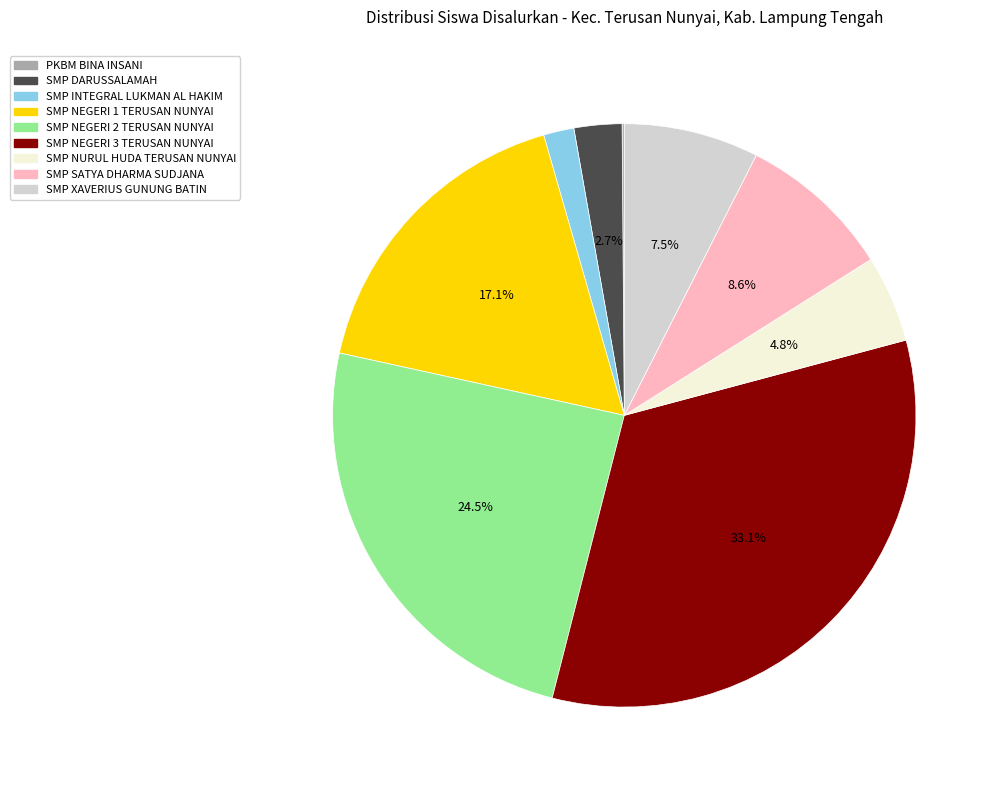

Which has a higher value, SMP NEGERI 1 TERUSAN NUNYAI or SMP DARUSSALAMAH?

SMP NEGERI 1 TERUSAN NUNYAI